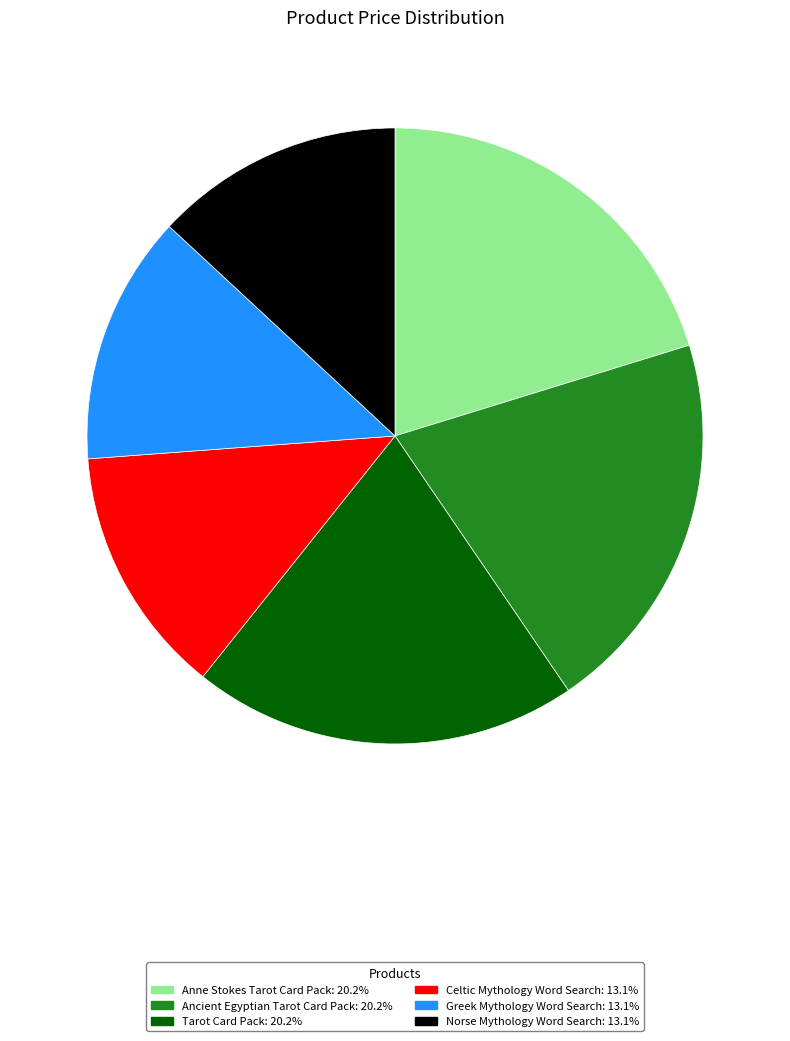

How many slices are in this pie chart?

6